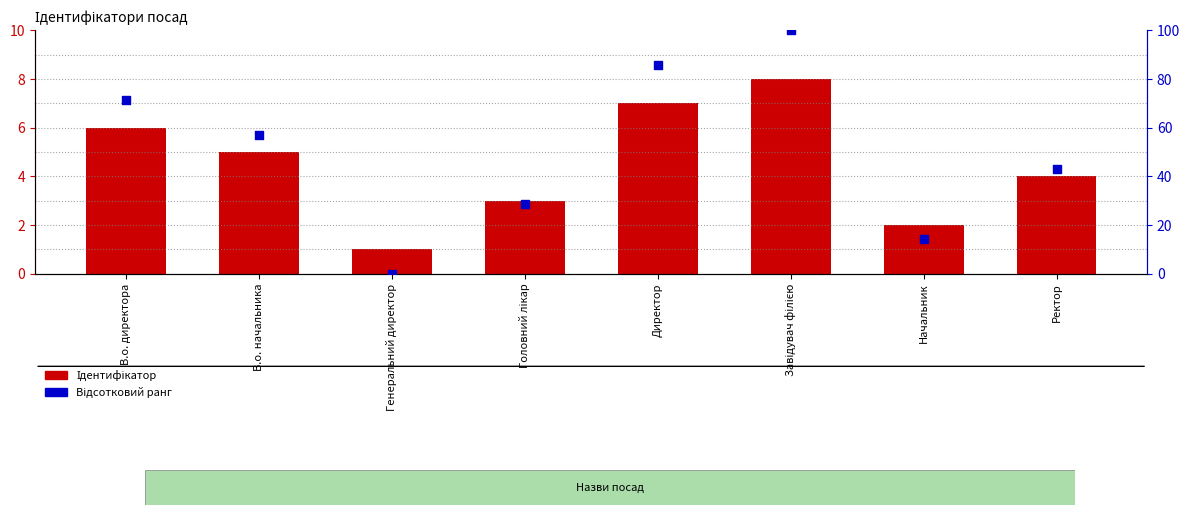

Which series has the widest spread of Y values?

Відсотковий ранг